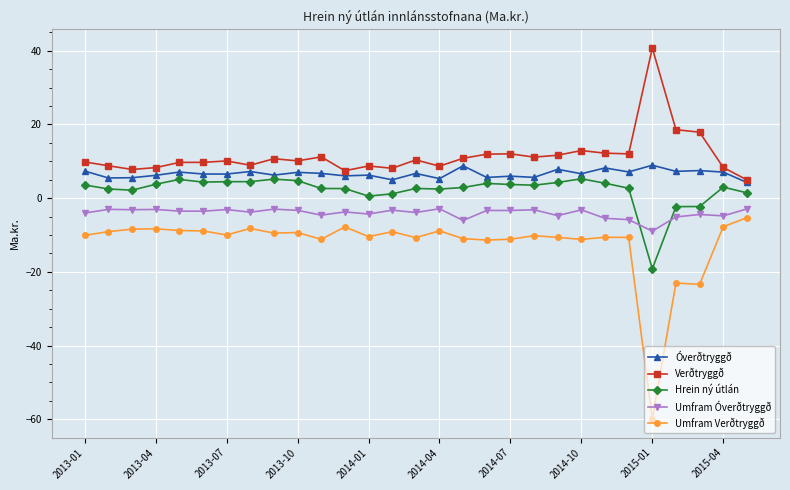

How many lines are shown in the chart?

5